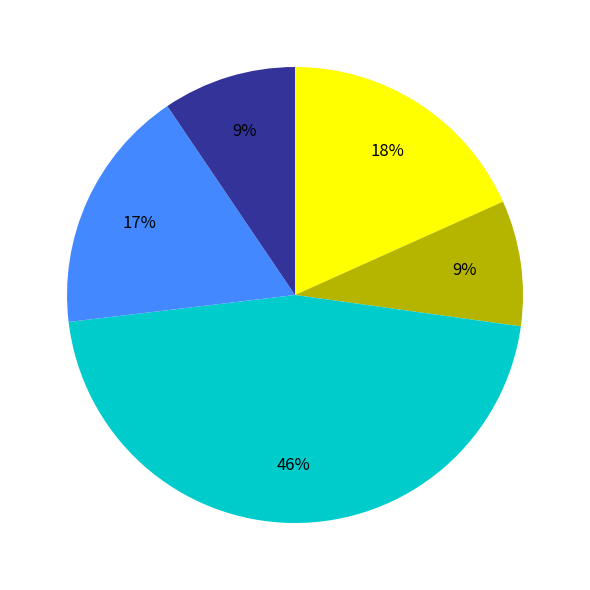

Is there any slice that represents more than half of the pie?

No